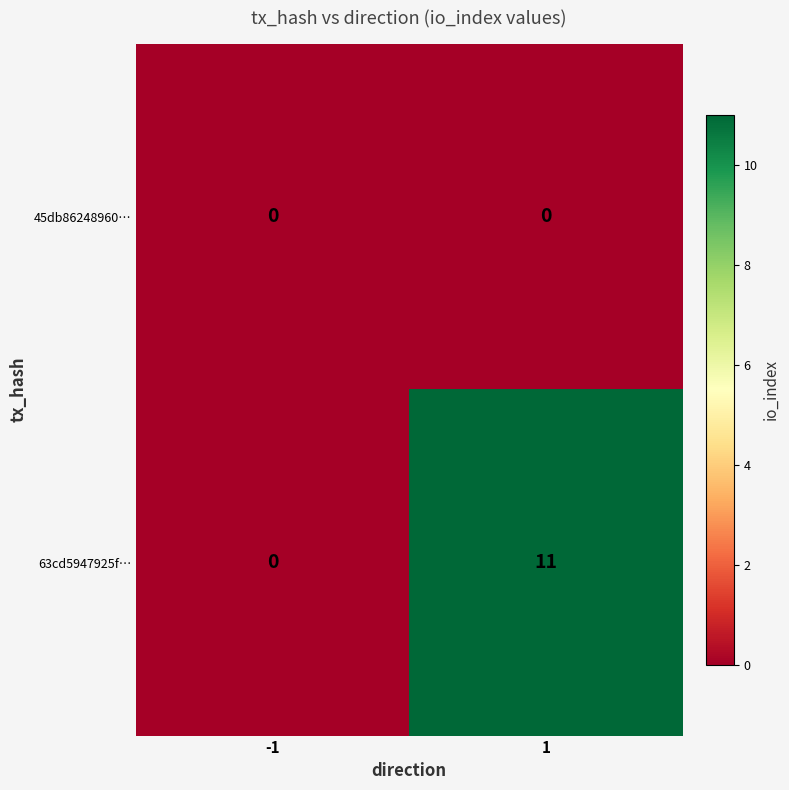

True or false: 63cd5947925f… has a value of 7 at -1.

False